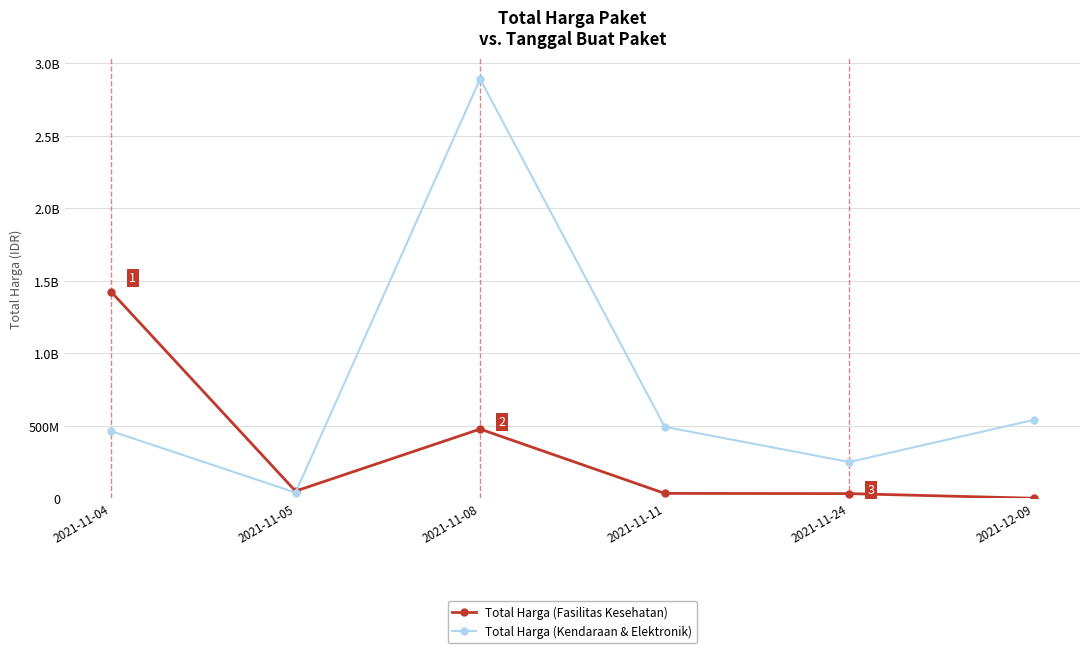

Does the chart have visible grid lines?

Yes